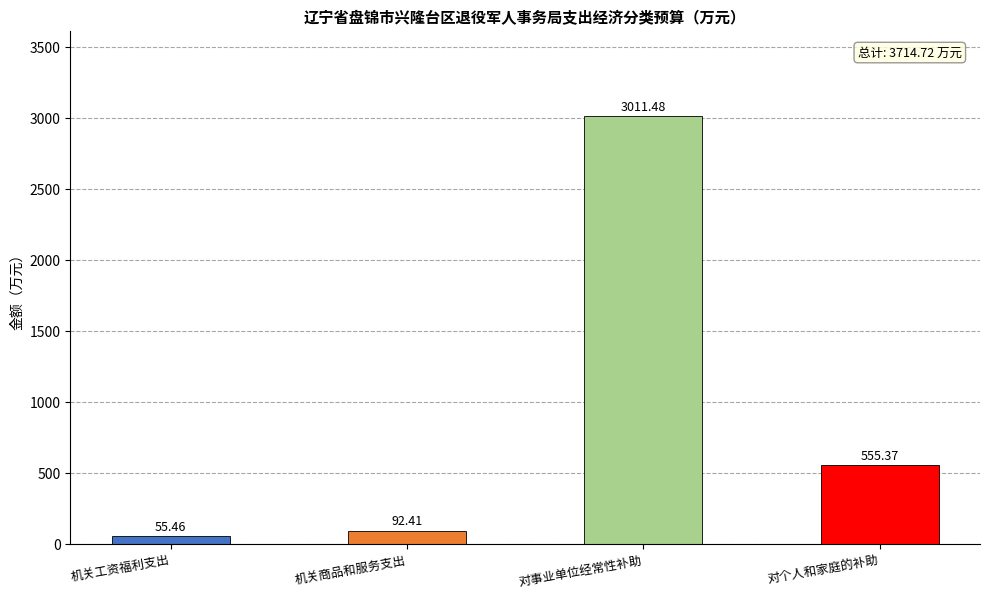

What is the approximate value at 对事业单位经常性补助?

3011.5